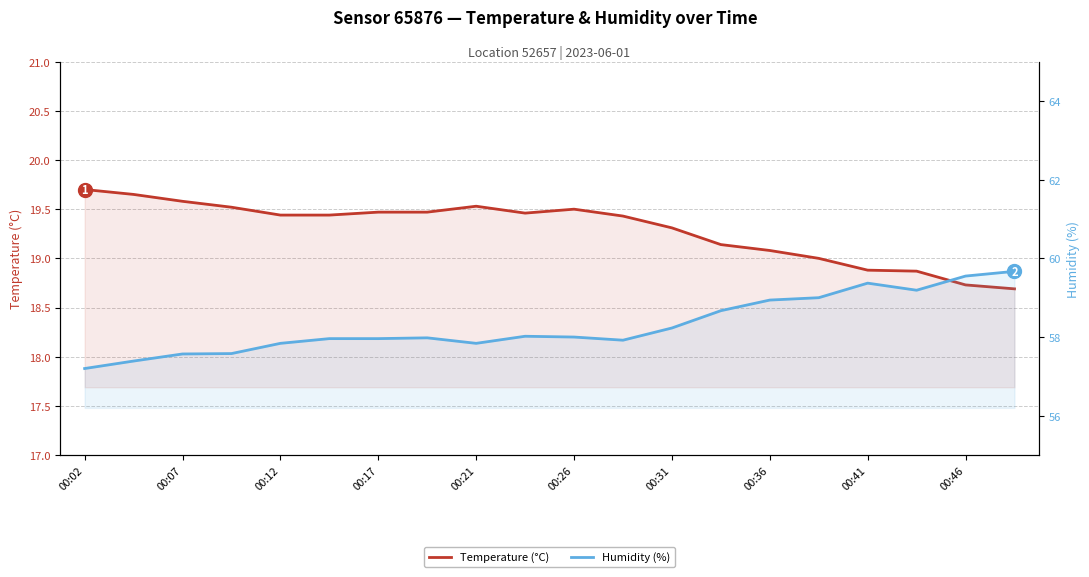

Count the number of data series in this chart.

2